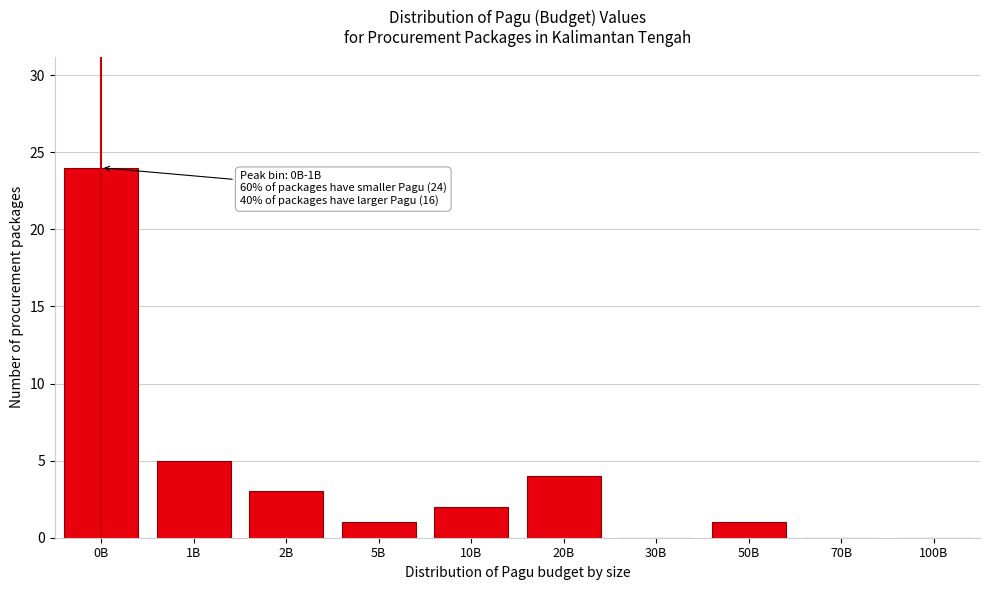

Reading right to left, transcribe all the data shown in this chart.

100B=0	70B=0	50B=1	30B=0	20B=4	10B=2	5B=1	2B=3	1B=5	0B=24